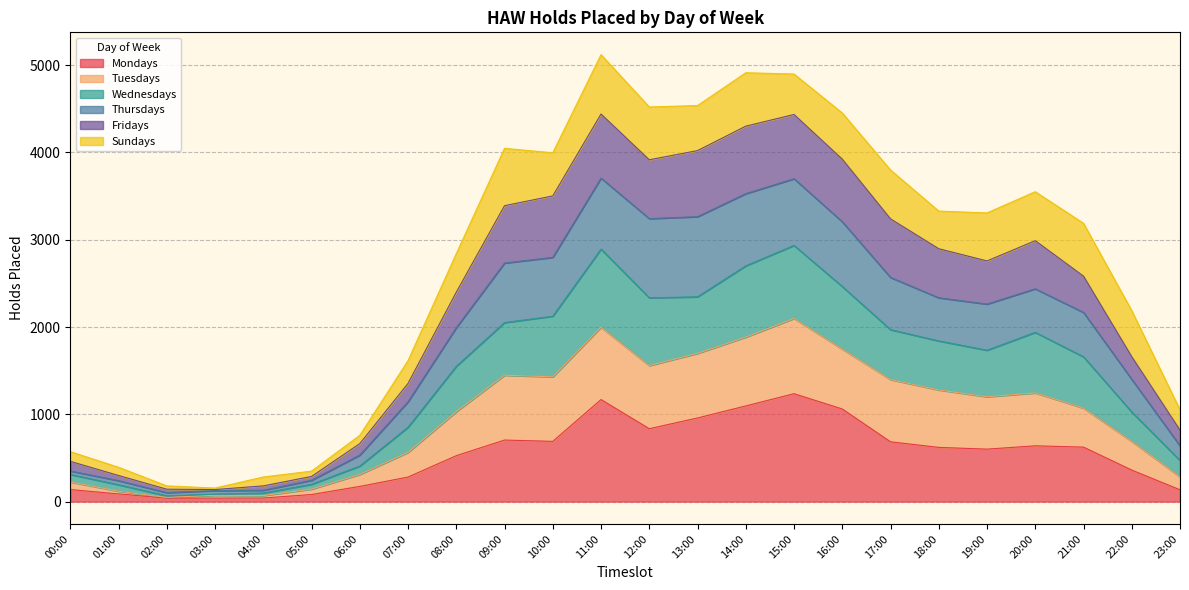

How many categories are shown in the chart?

24